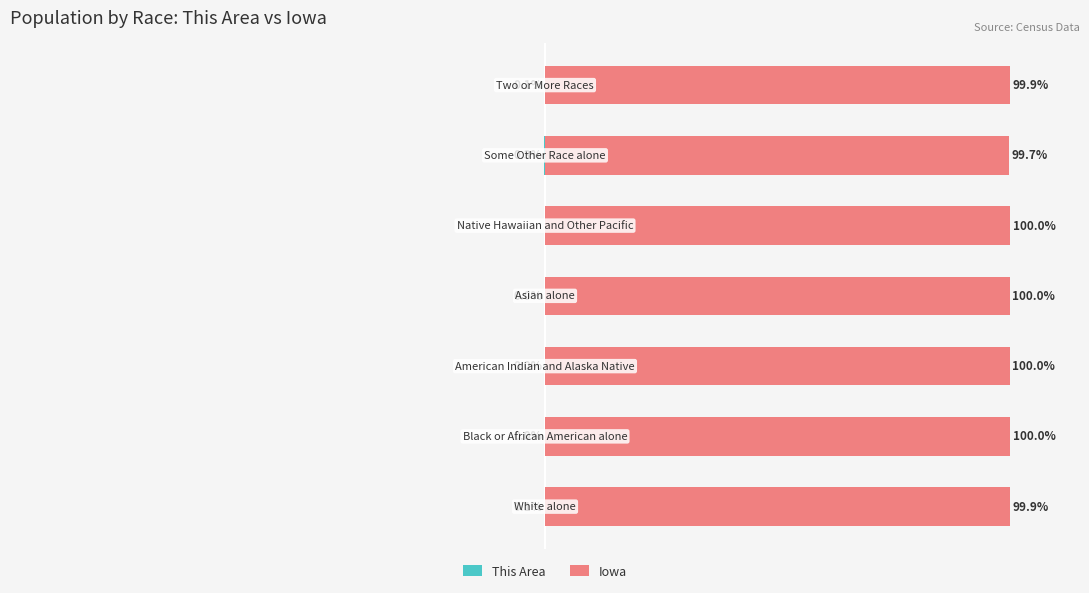

True or false: Iowa has a value of 136.2 at 1.

False